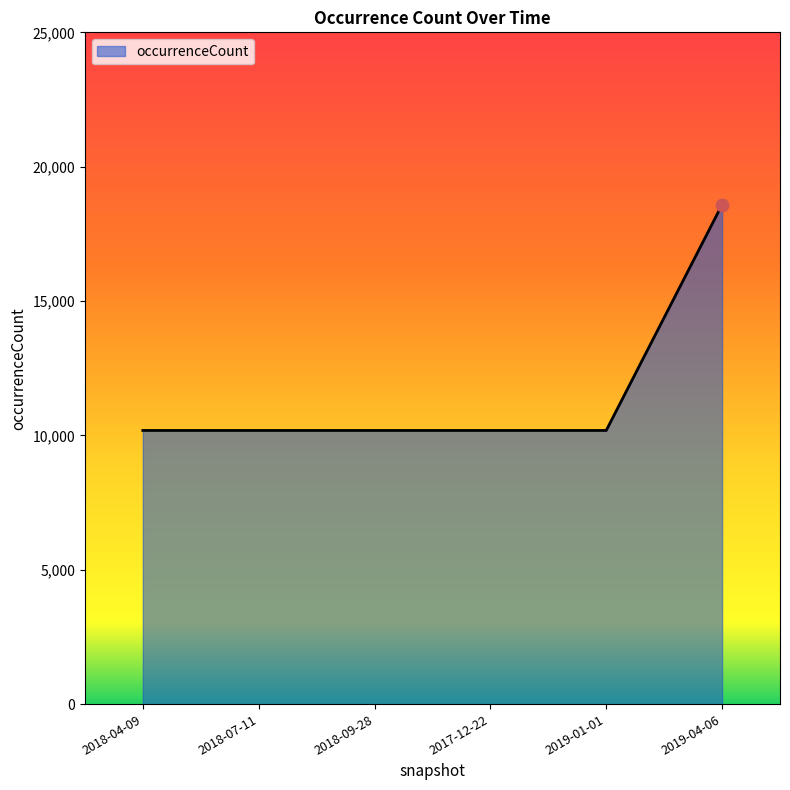

Which has a higher value, 2017-12-22 or 2019-04-06?

2019-04-06